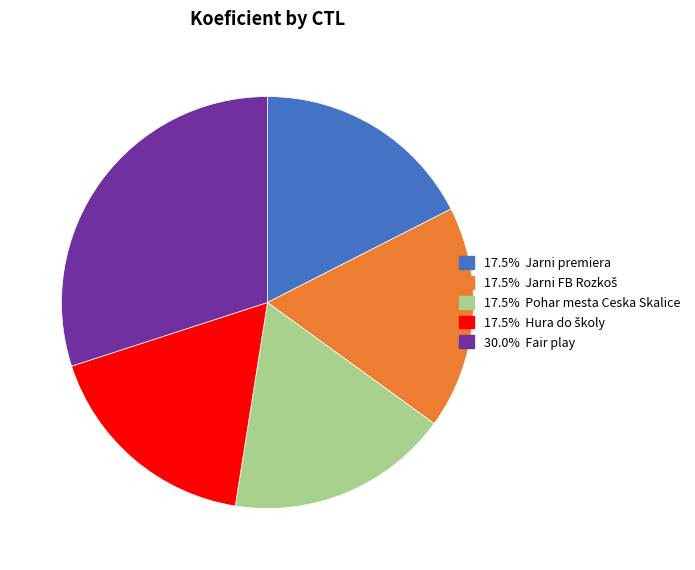

How many slices are in this pie chart?

5